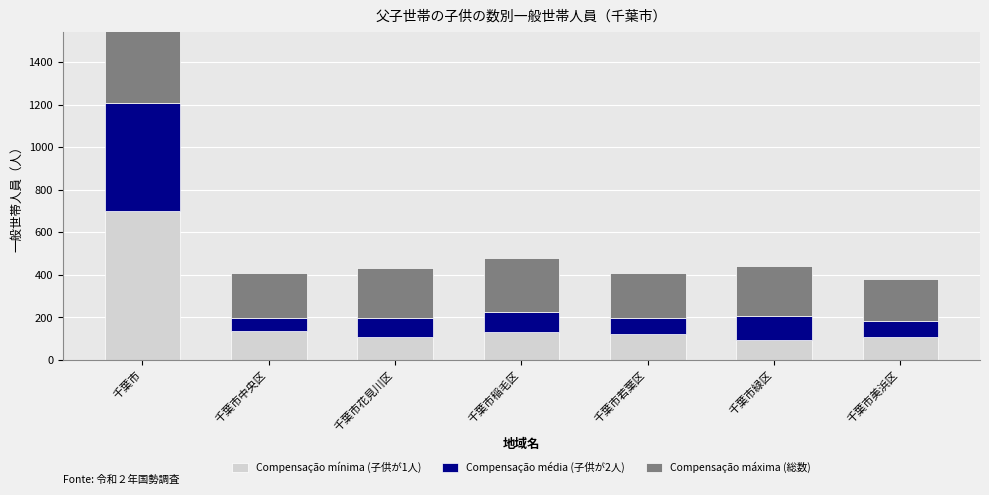

Between 千葉市稲毛区 and 千葉市緑区, which series saw the biggest shift?

子供が1人